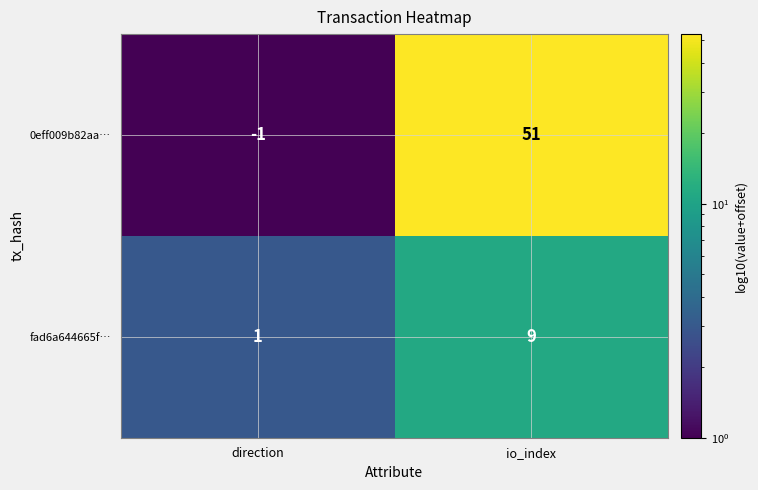

At how many categories does at least one series exceed 37?

1